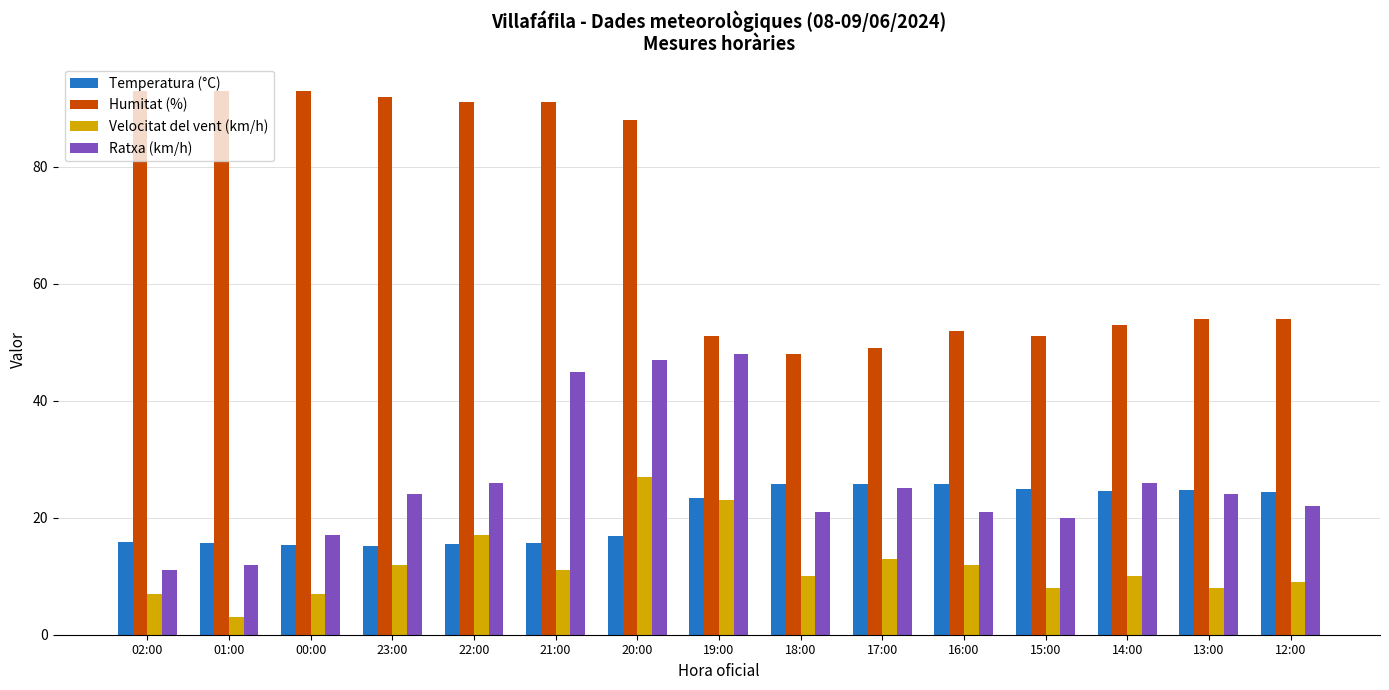

What is the label of the 6th bar from the right?

17:00